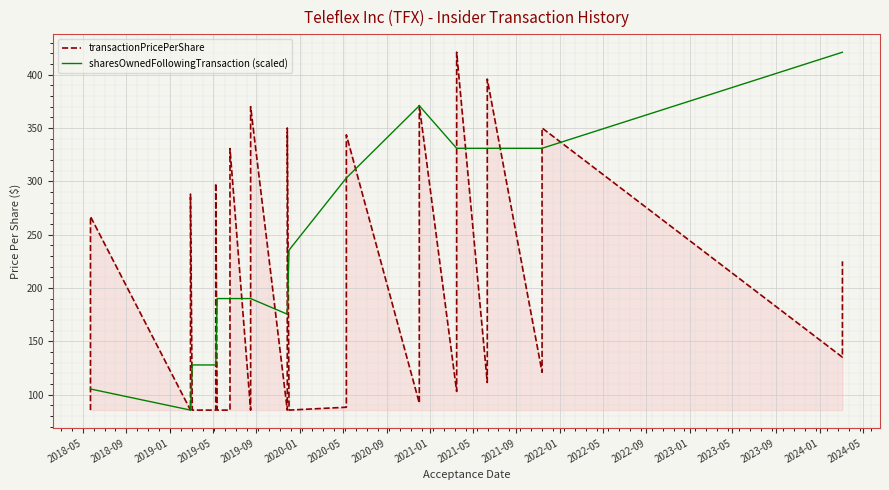

Rank the series by their maximum value, from lowest to highest.

transactionPricePerShare, sharesOwnedFollowingTransaction (scaled)